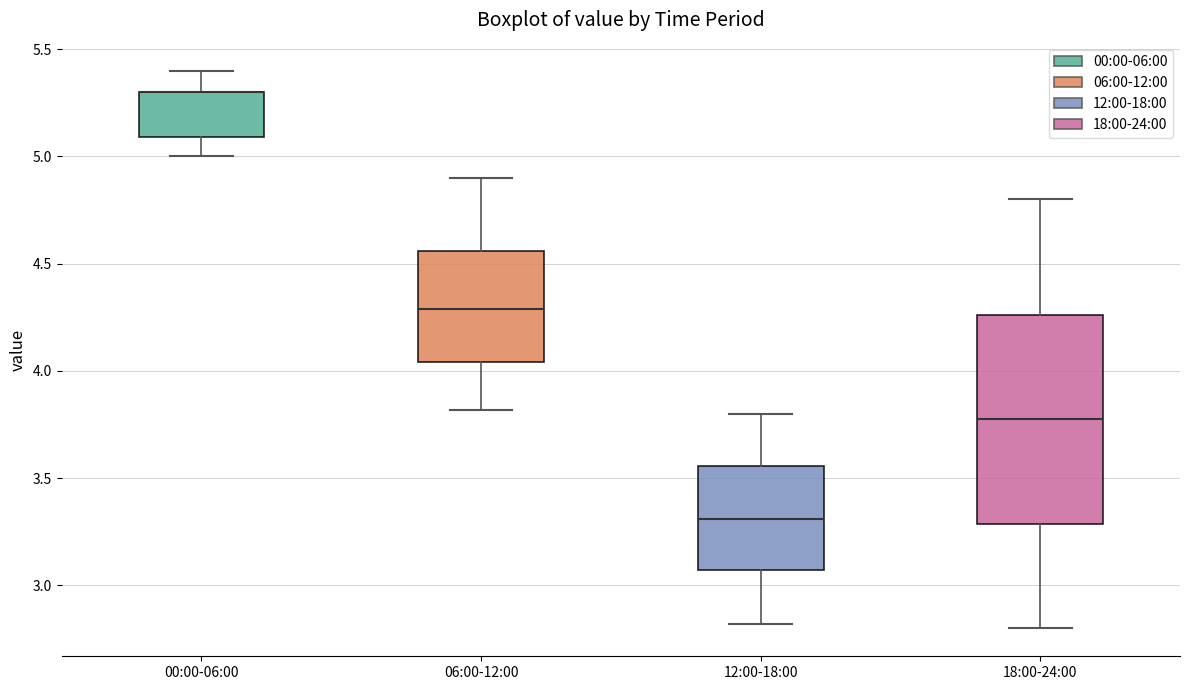

Where is the upper edge of the box for 18:00-24:00 on the y-axis? The values are not printed on the chart, so give them approximately, as read against the axis.

4.25